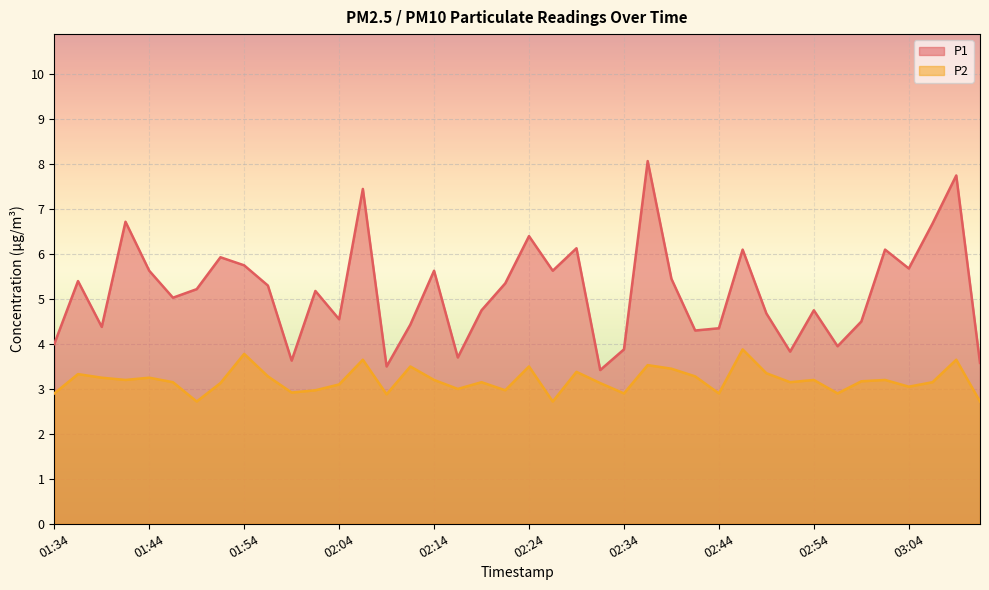

What is the maximum value for P1?

8.1